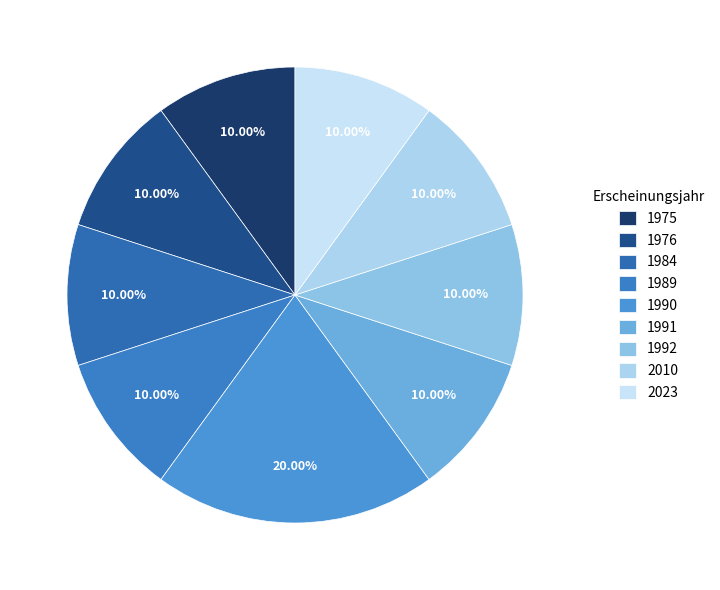

How many slices are in this pie chart?

9